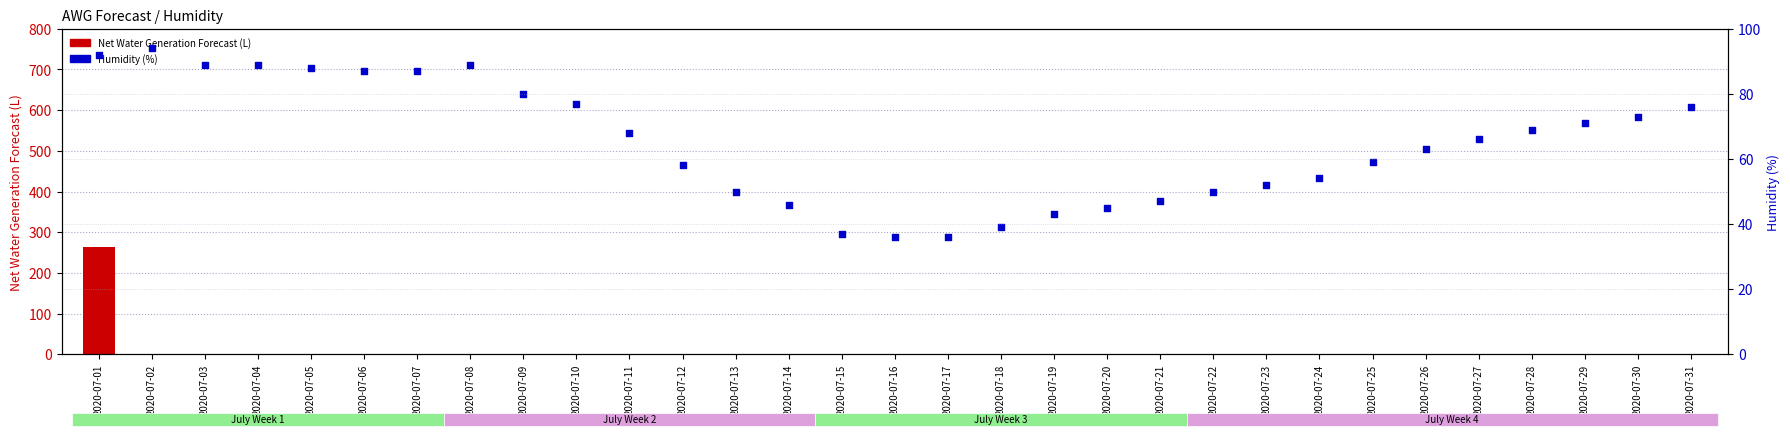

At which category is the sum across all series the highest?

2020-07-01